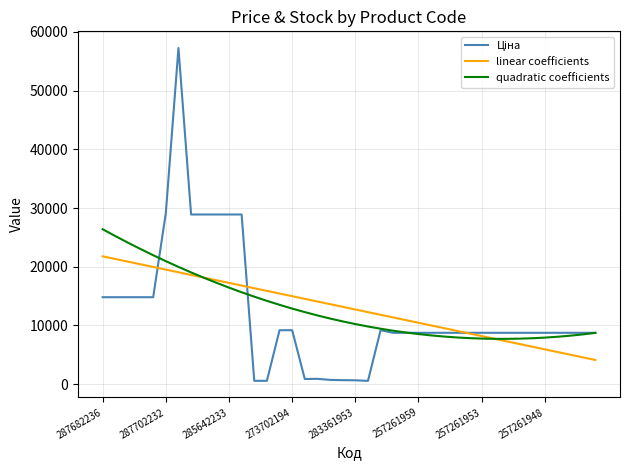

What is the difference between the maximum and minimum values in the quadratic coefficients series?

18665.9